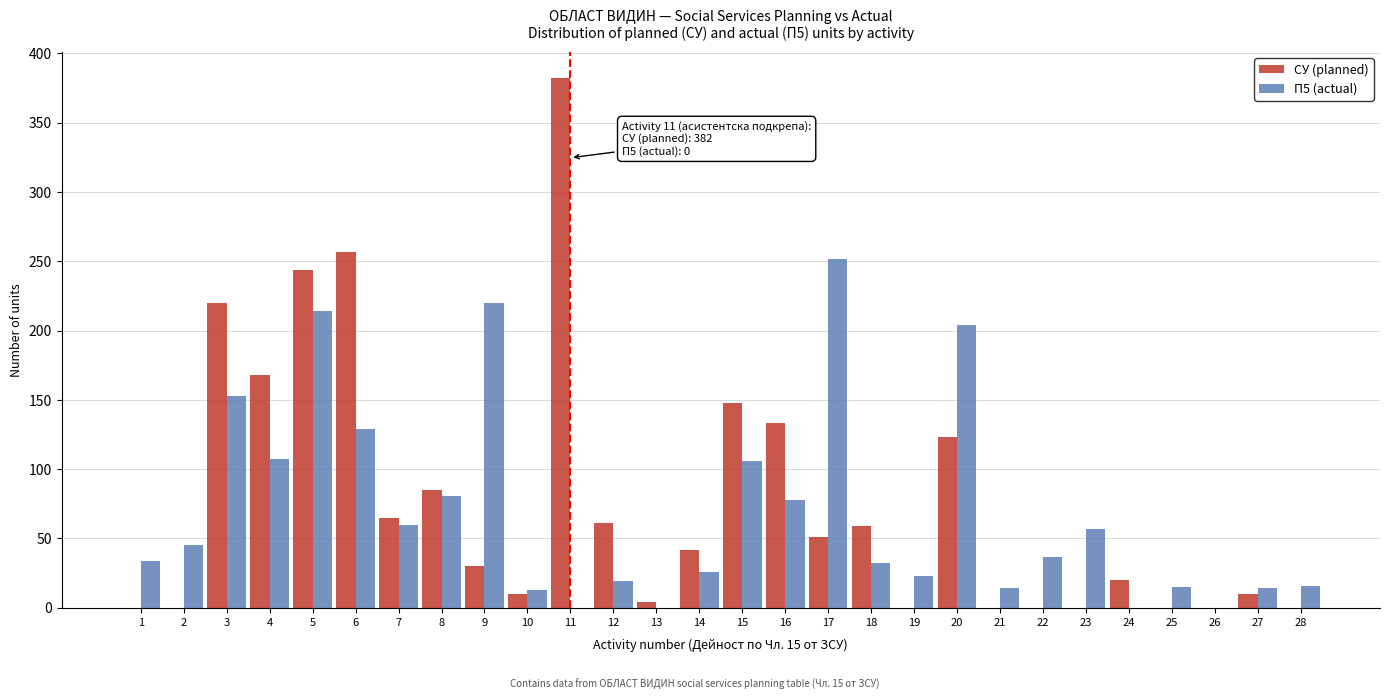

Between 8 and 15, which series saw the biggest shift?

СУ (planned)